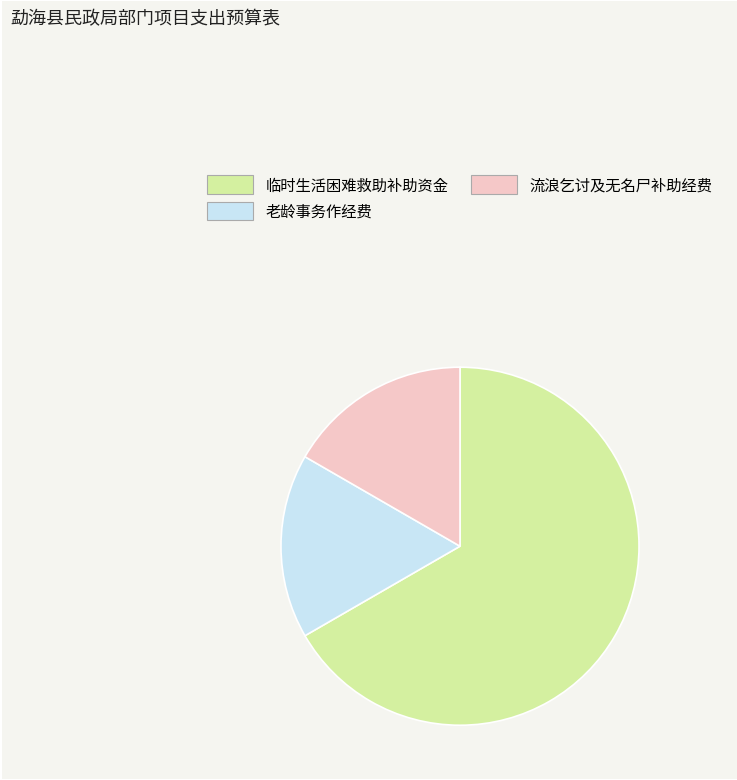

Is the sum of 老龄事务作经费 and 临时生活困难救助补助资金 greater than half?

Yes